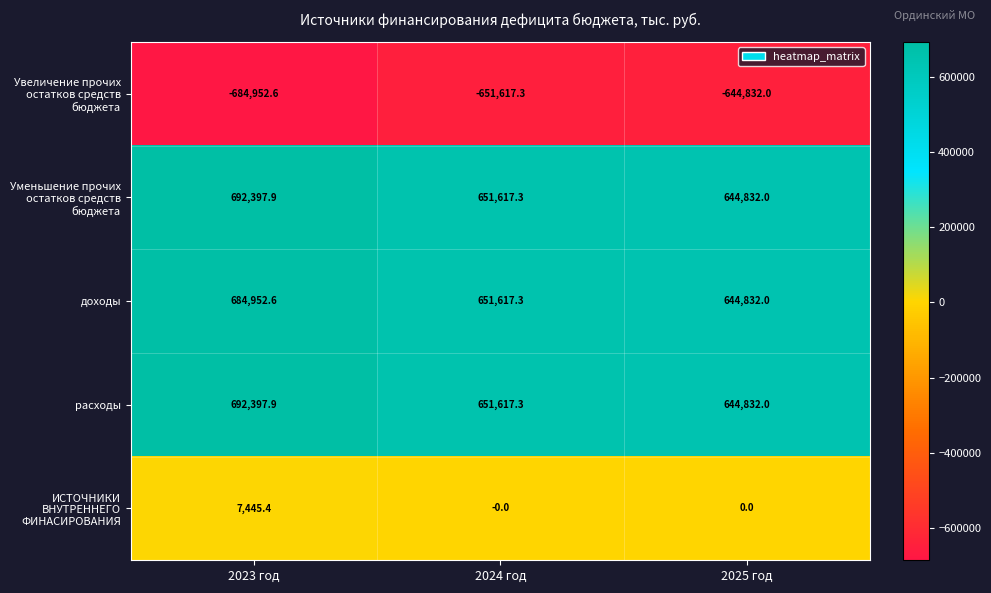

What is the difference between the ИСТОЧНИКИ ВНУТРЕННЕГО ФИНАСИРОВАНИЯ values at 2025 год and 2023 год?

7445.4